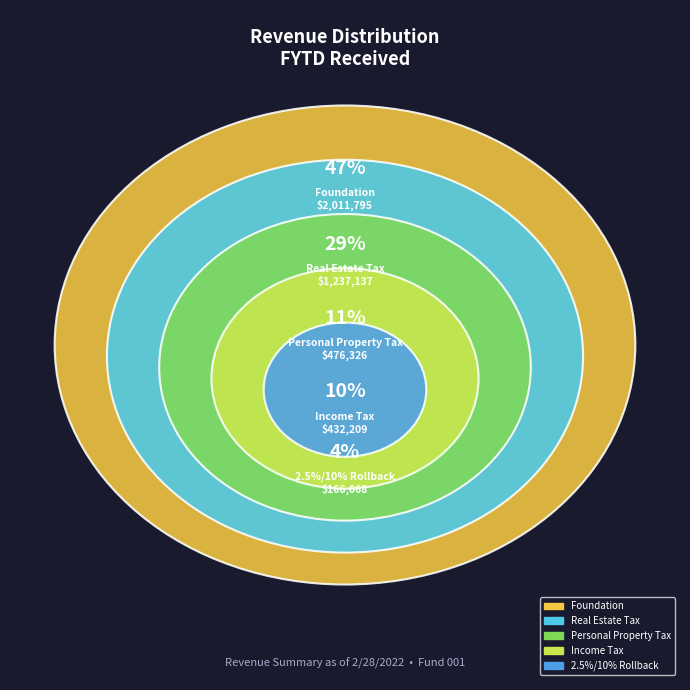

What is the change in value from Real Estate Tax to Foundation?

+774657.7